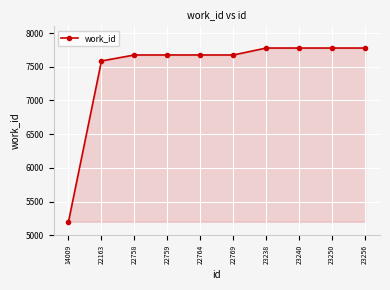

Which has a higher value, 23256 or 22764?

23256